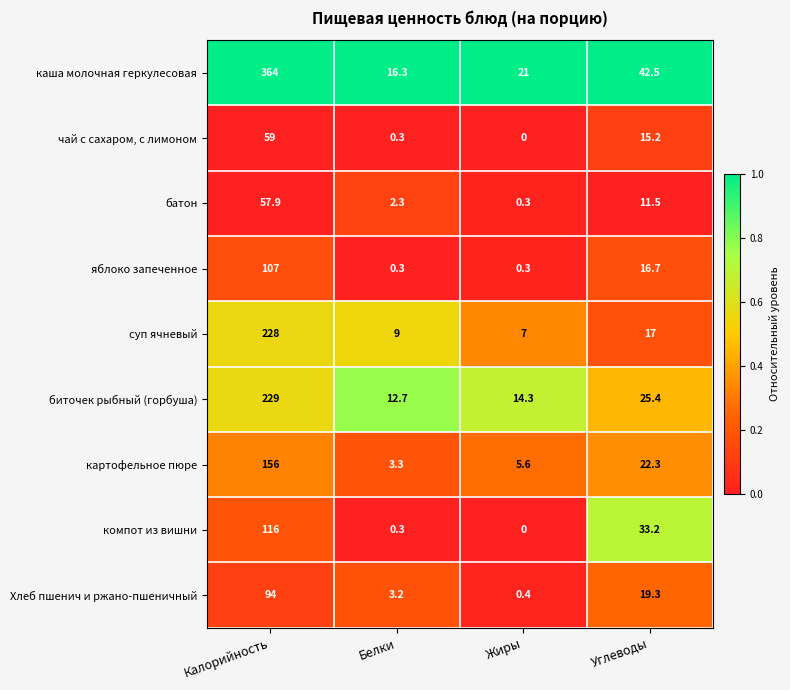

What is the approximate value of компот из вишни at Калорийность?

116.0